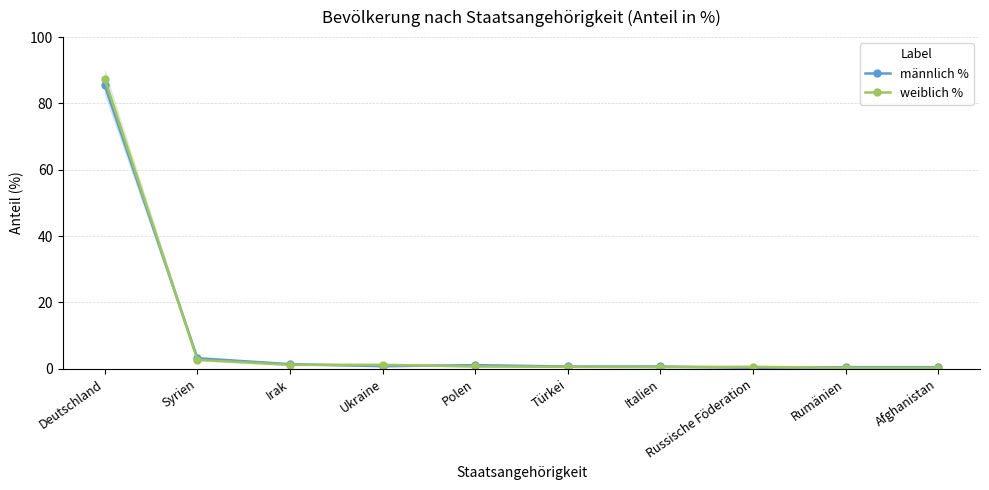

Which series has the largest range (max minus min)?

weiblich %